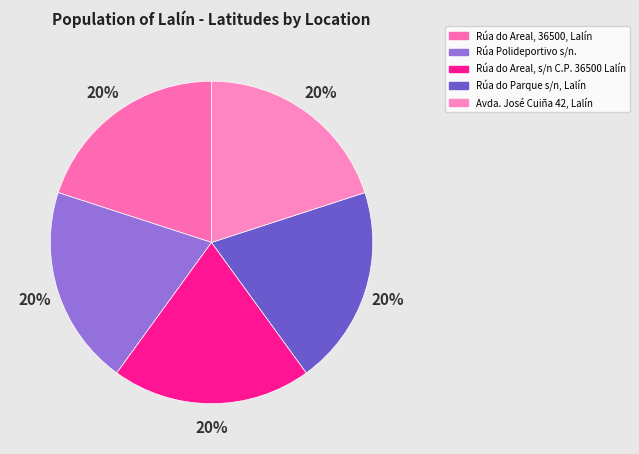

Count the number of slices in the pie.

5